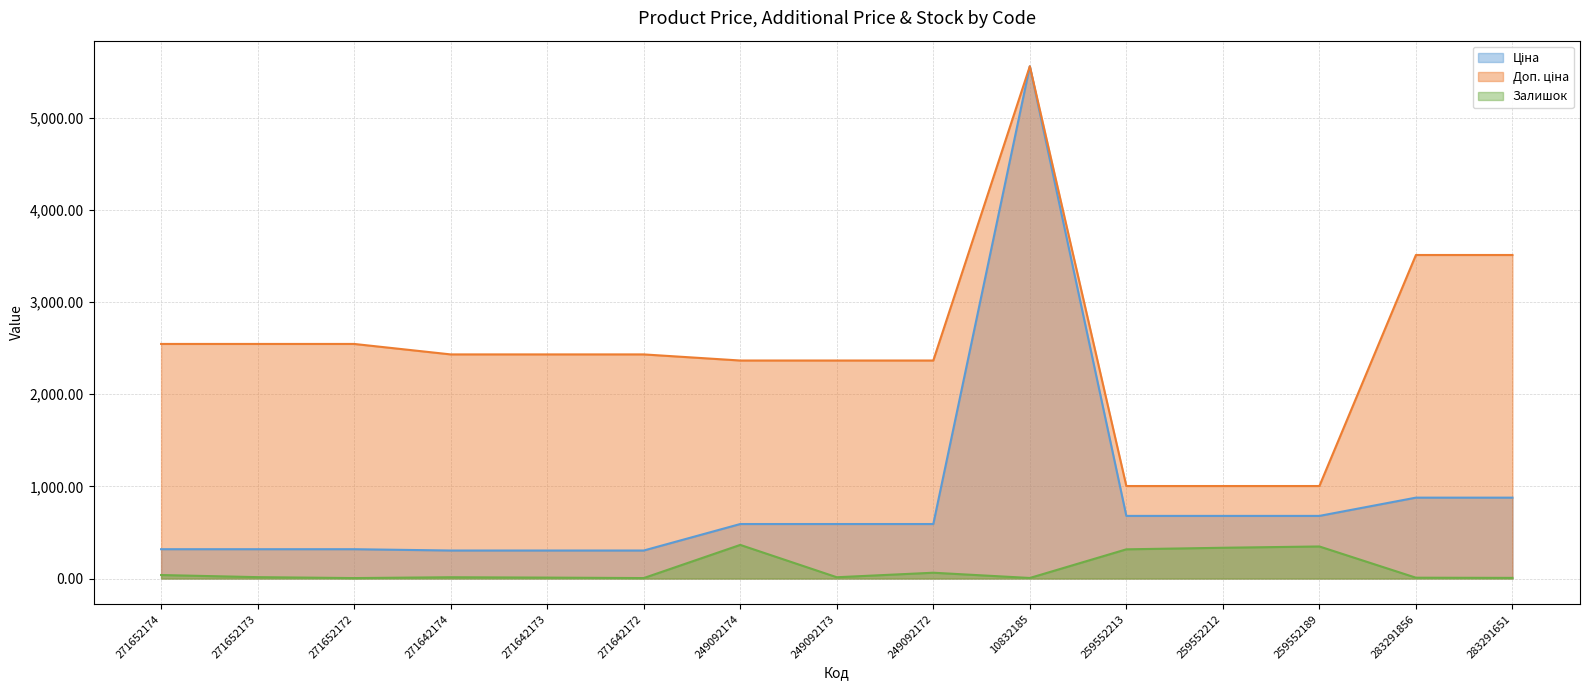

What is the label of the 4th point from the left?

271642174